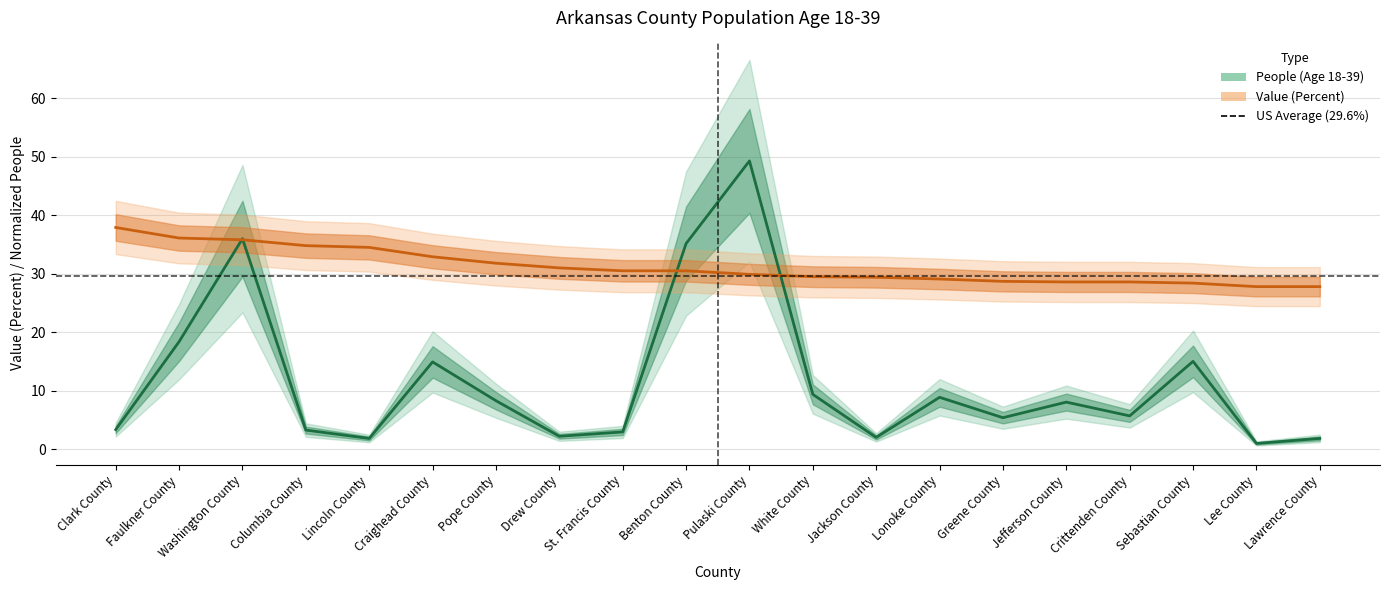

What is the difference between the highest and lowest values at Benton County?

4.7